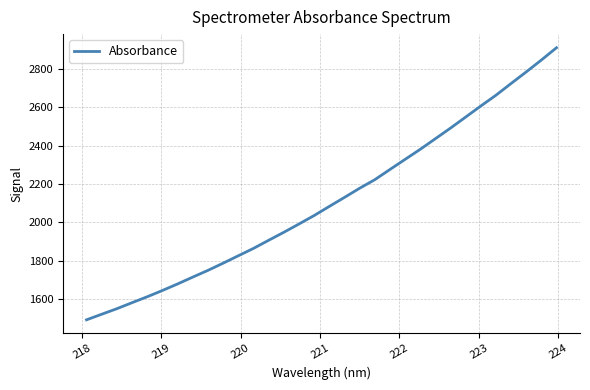

What is the maximum value shown in the chart?

2910.0